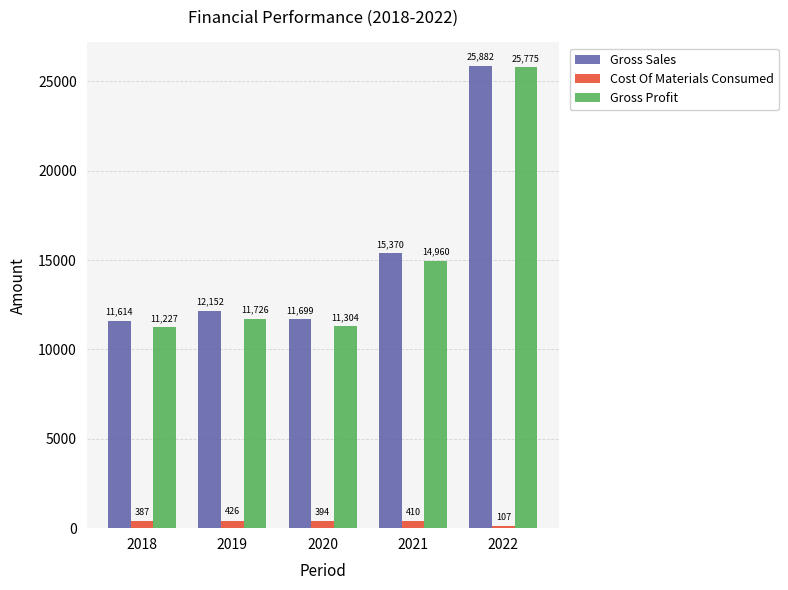

True or false: Gross Sales has a value of 15622.6 at 2018.

False